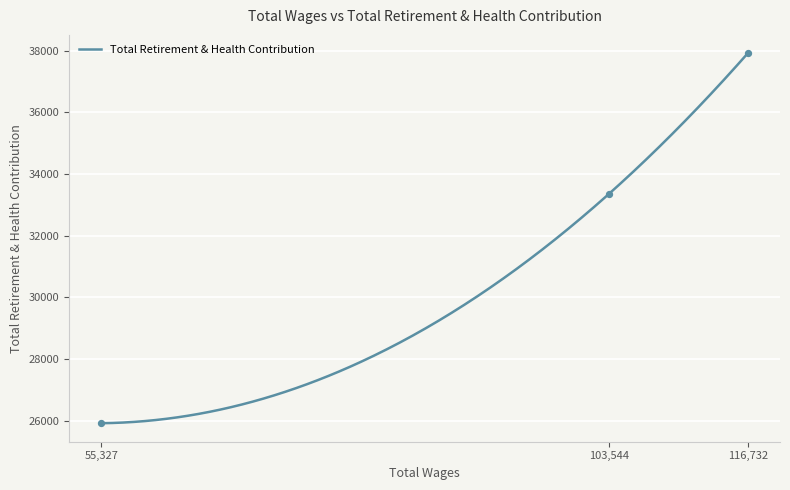

Between 103544.0 and 55327.0, which is larger?

103544.0